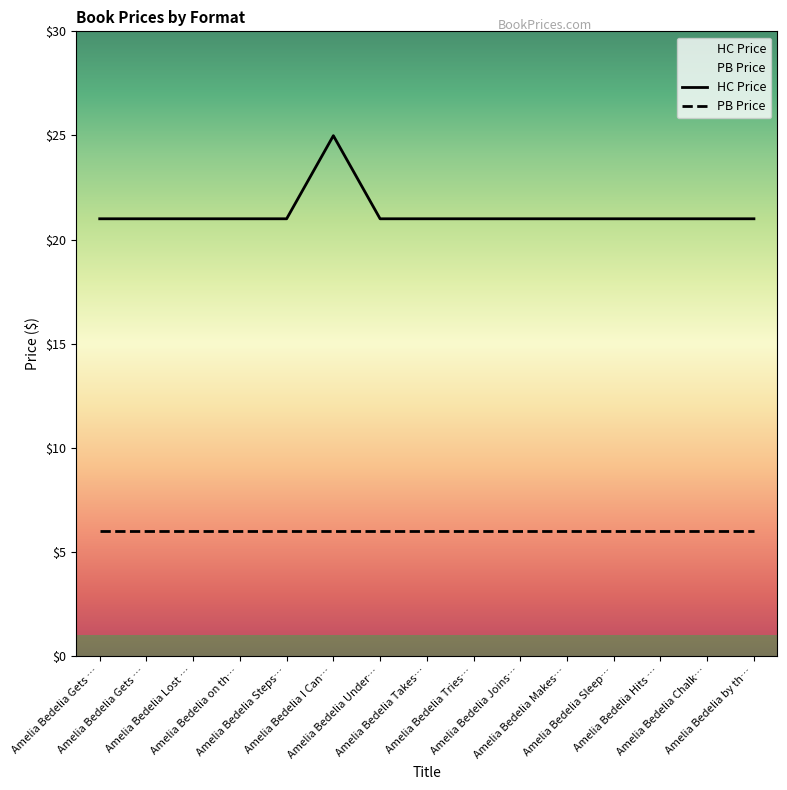

True or false: the data shows 21.0 at Amelia Bedelia Joins….

True